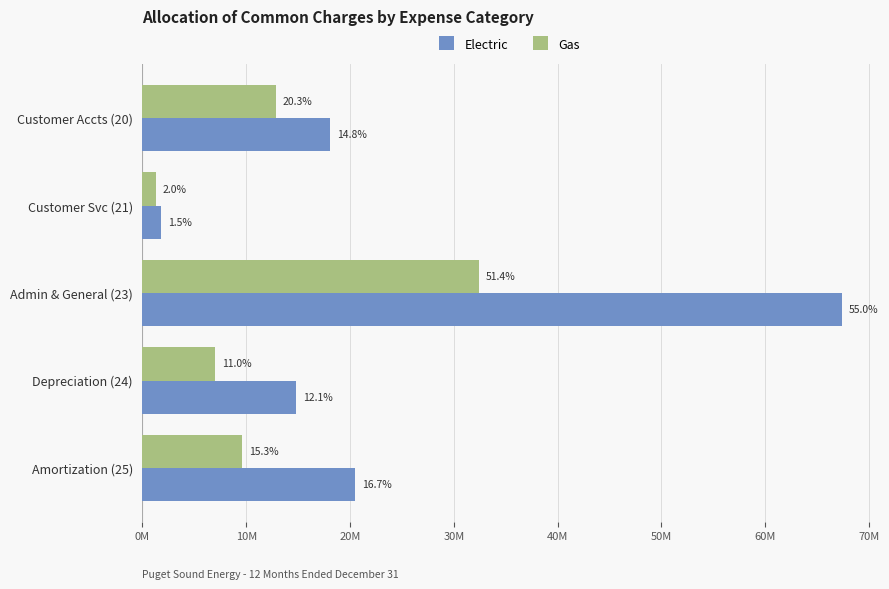

What are all the series names shown in the legend?

Electric, Gas